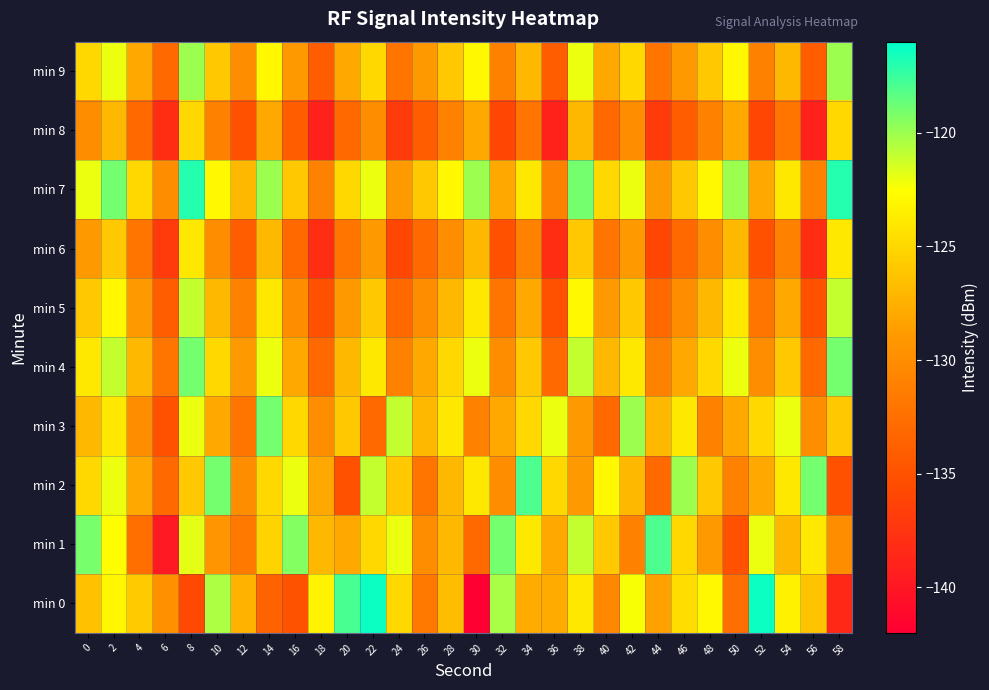

At which category is the sum across all series the highest?

2